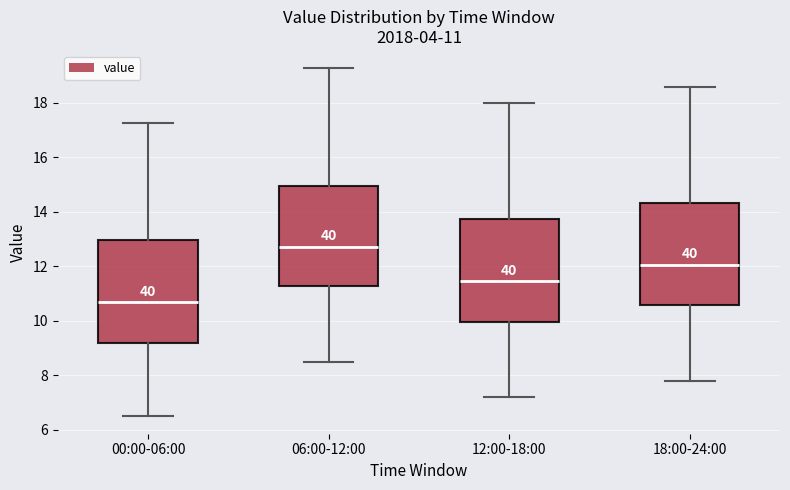

Which box has the lowest median line?

00:00-06:00